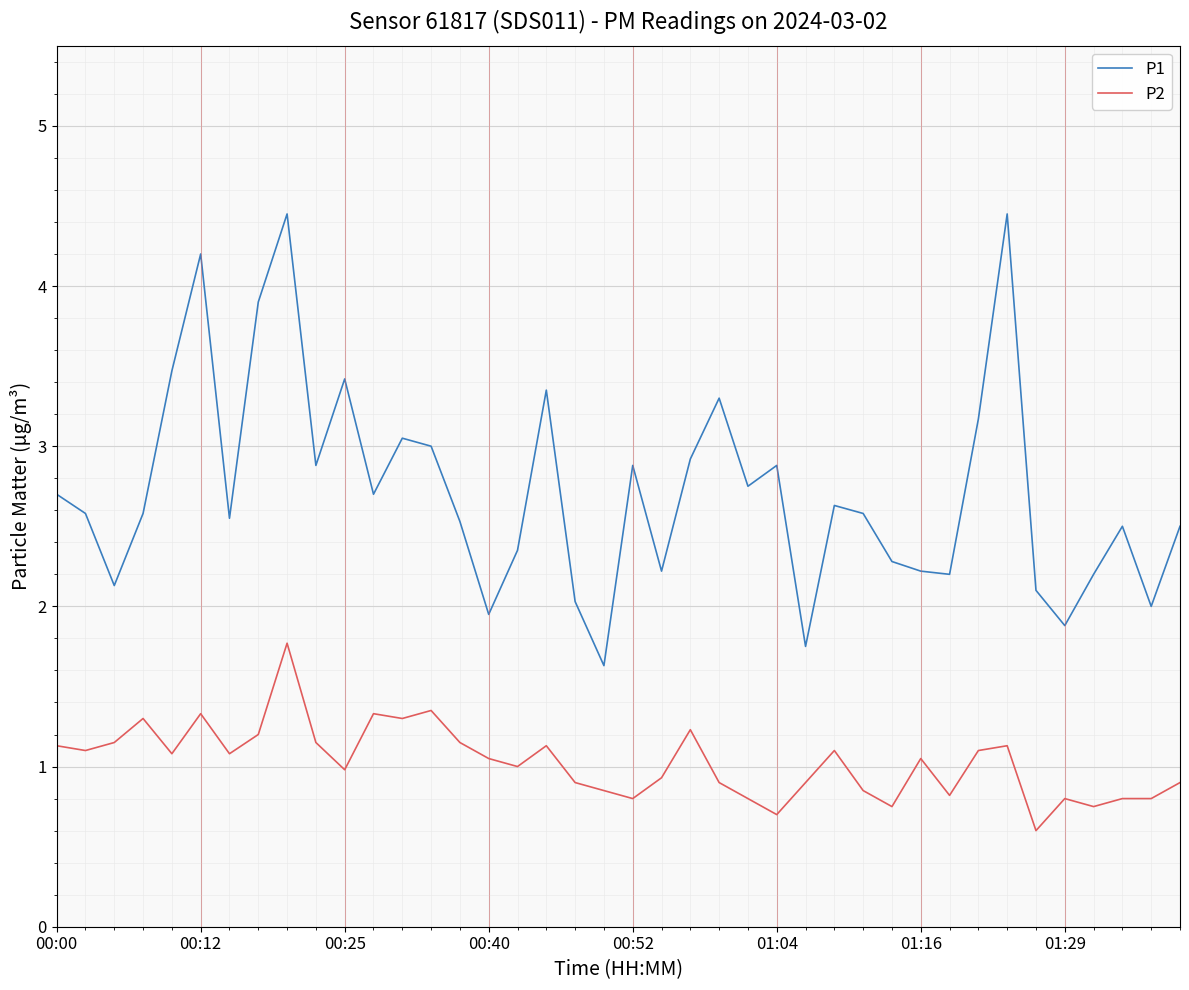

List the series in order of their overall mean, lowest first.

P2, P1